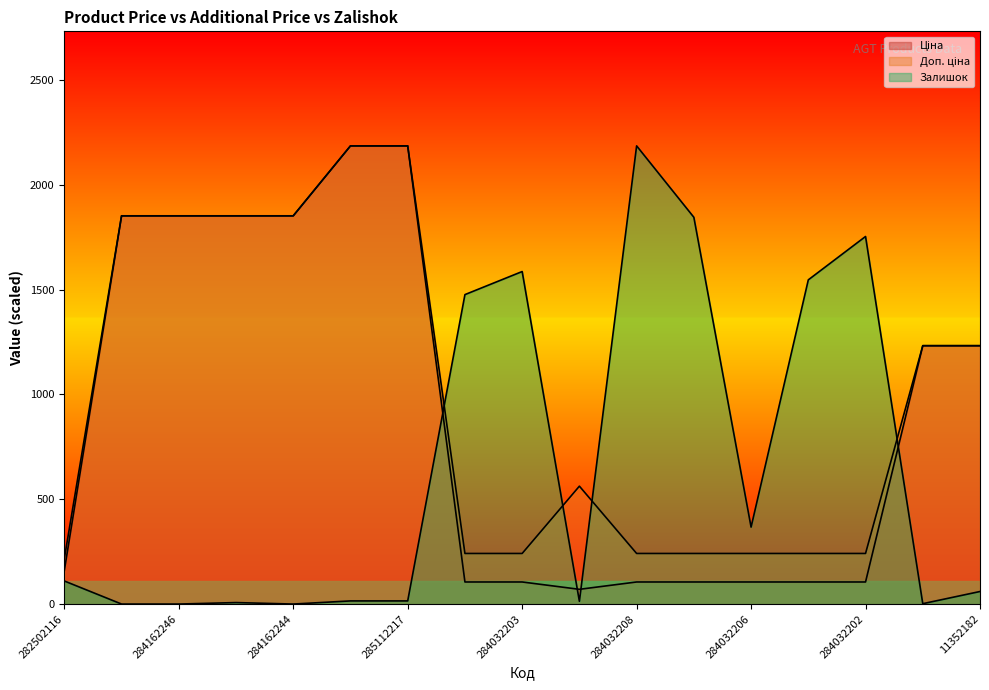

What is the sum of the Доп. ціна values at 284032207 and 284032205?

482.5